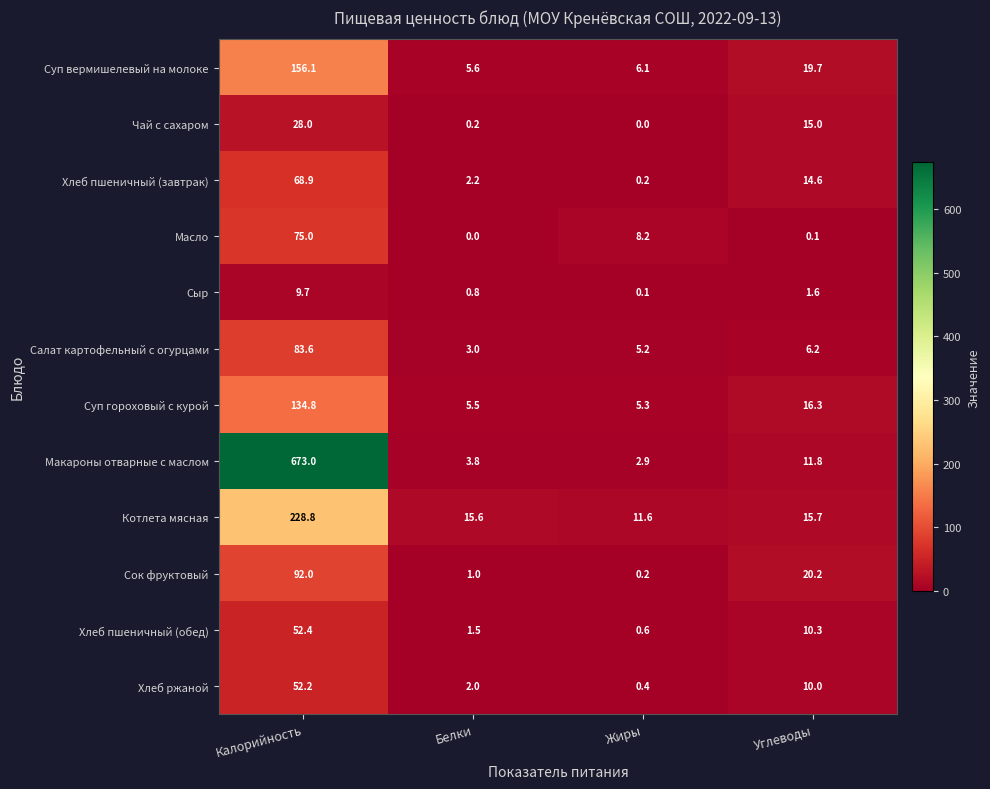

List the series in order of their peak value, highest first.

Макароны отварные с маслом, Котлета мясная, Суп вермишелевый на молоке, Суп гороховый с курой, Сок фруктовый, Салат картофельный с огурцами, Масло, Хлеб пшеничный (завтрак), Хлеб пшеничный (обед), Хлеб ржаной, Чай с сахаром, Сыр